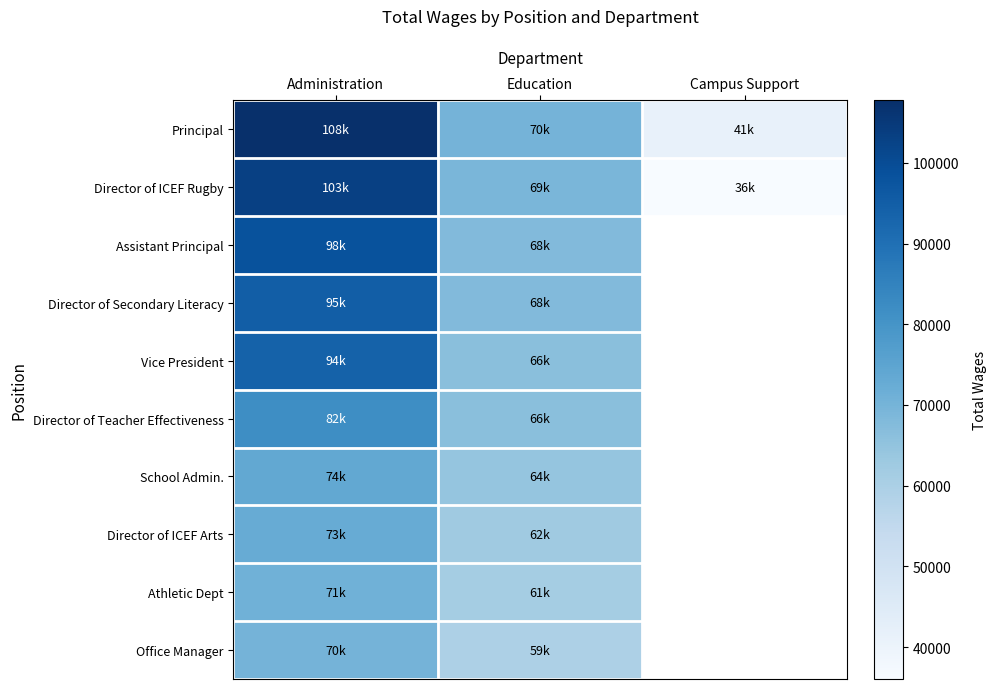

At which label does Athletic Dept reach its peak?

Administration